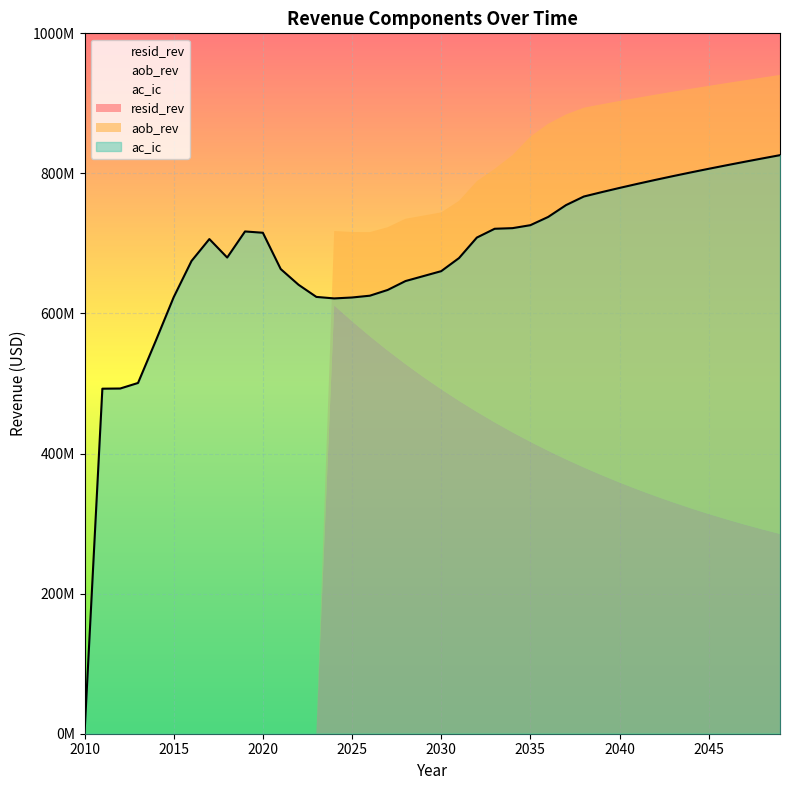

How many data points in resid_rev are less than 330400861?

20